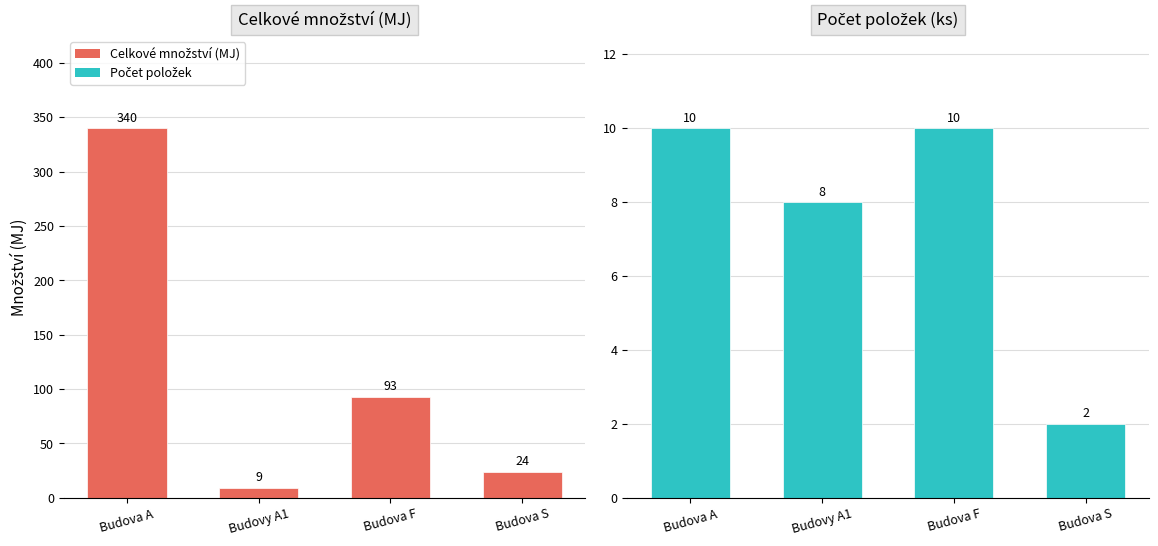

At which category is the sum across all series the highest?

Budova A